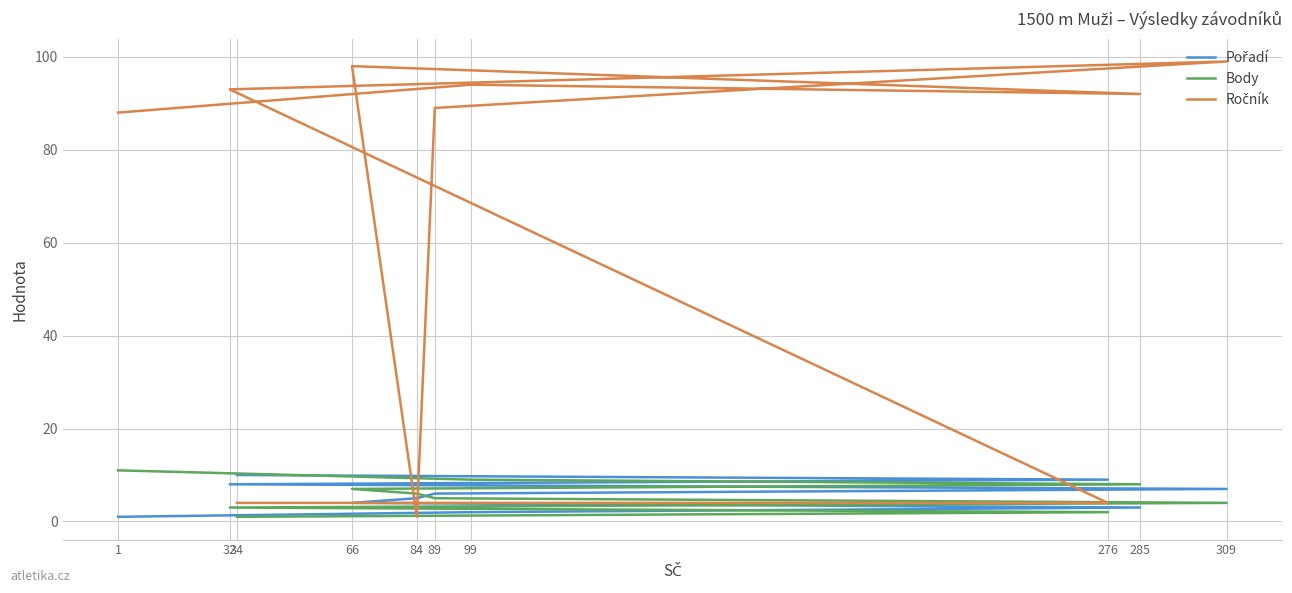

How many data points does each series have?

10